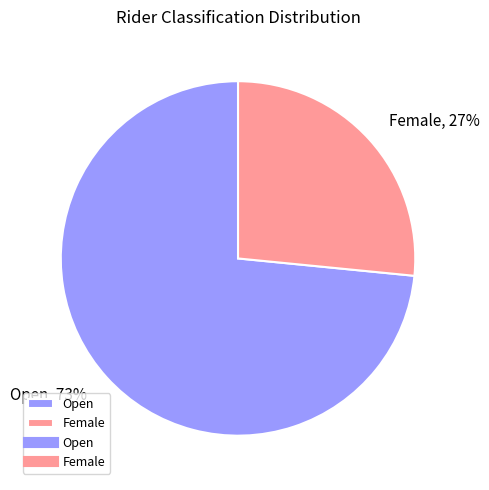

What is the smallest slice in the pie chart?

Female